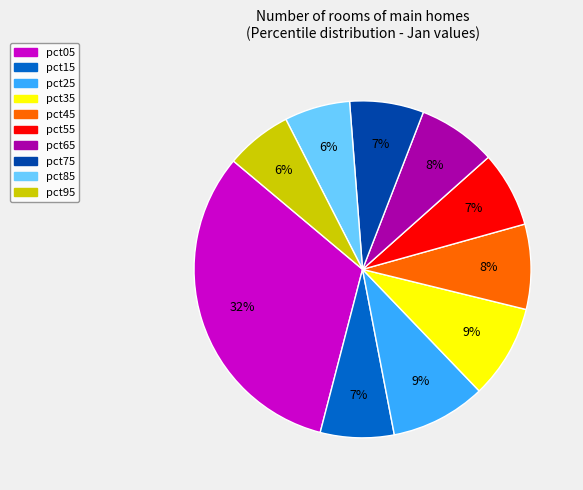

To the nearest percent, what percentage of the pie is pct45?

8%